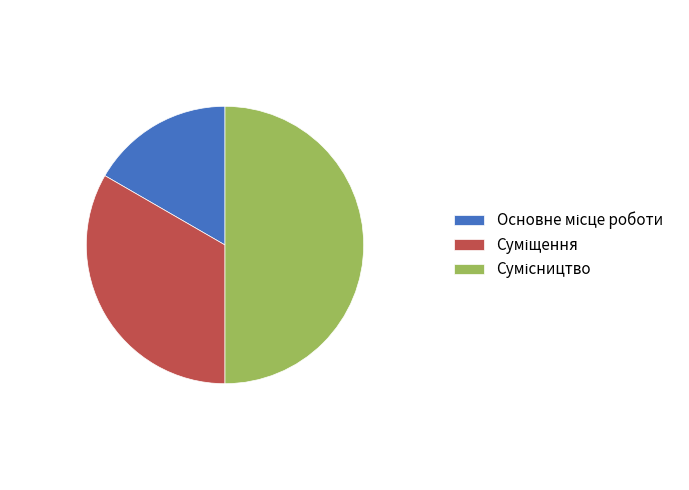

How many slices are in this pie chart?

3